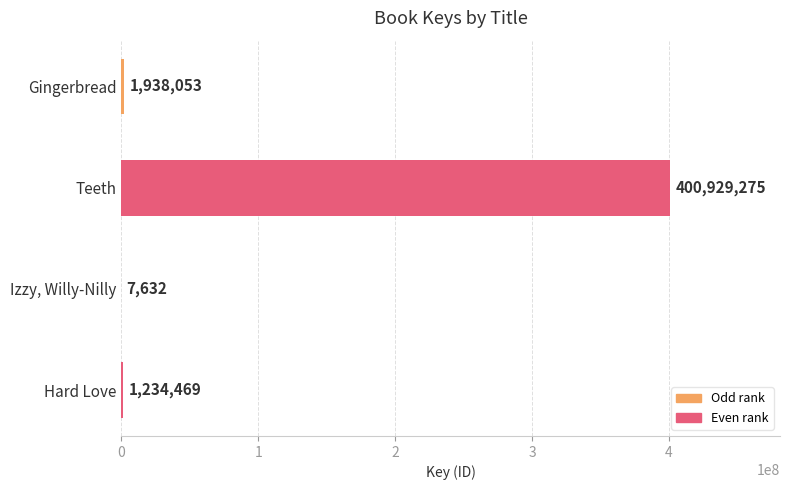

What is the change in value from Gingerbread to Teeth?

+398991222